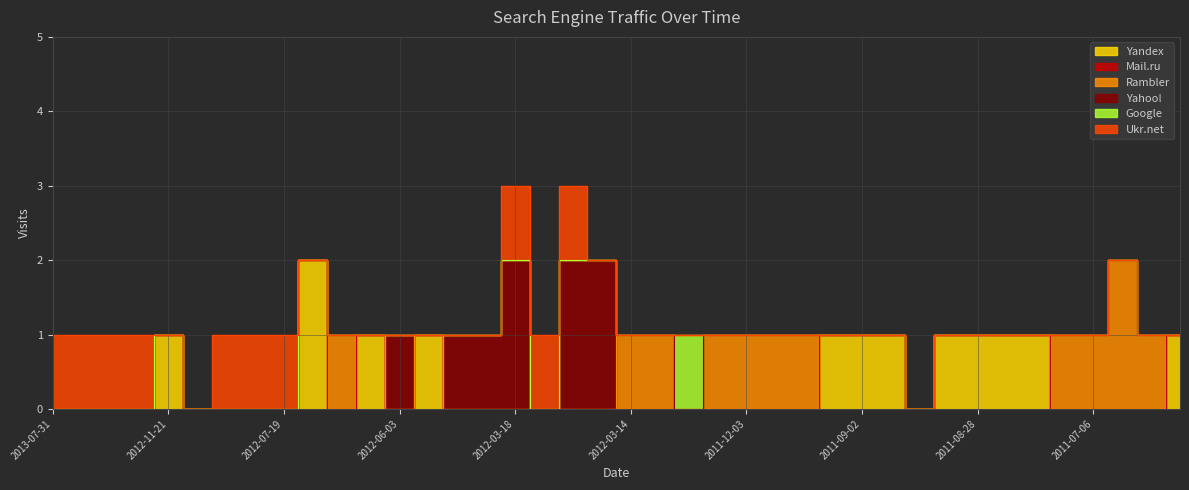

List the series in order of their peak value, highest first.

Yandex, Rambler, Yahoo!, Google, Ukr.net, Mail.ru